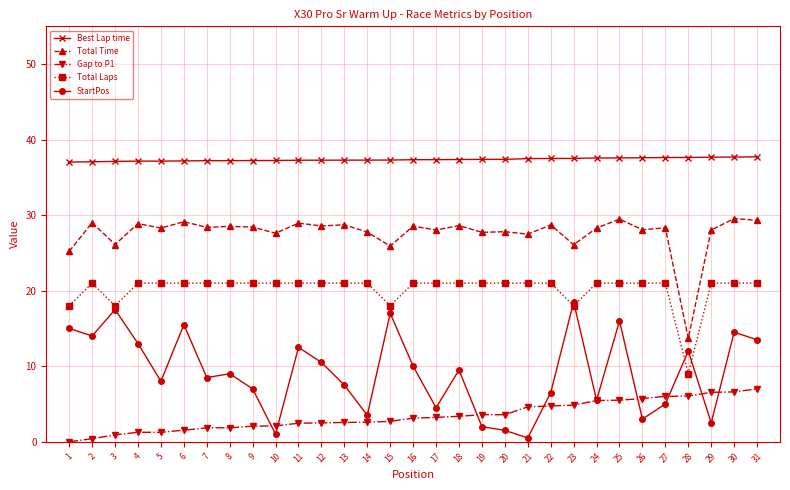

True or false: Total Time has more than 2 points higher than both neighbors.

True